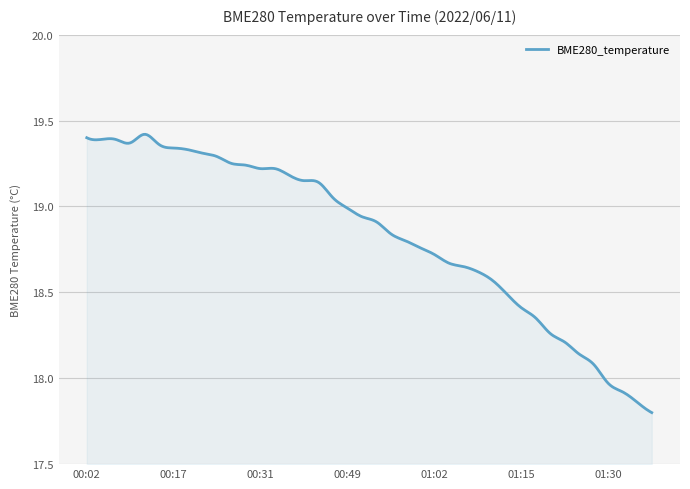

What is the difference between the maximum and minimum values?

1.6